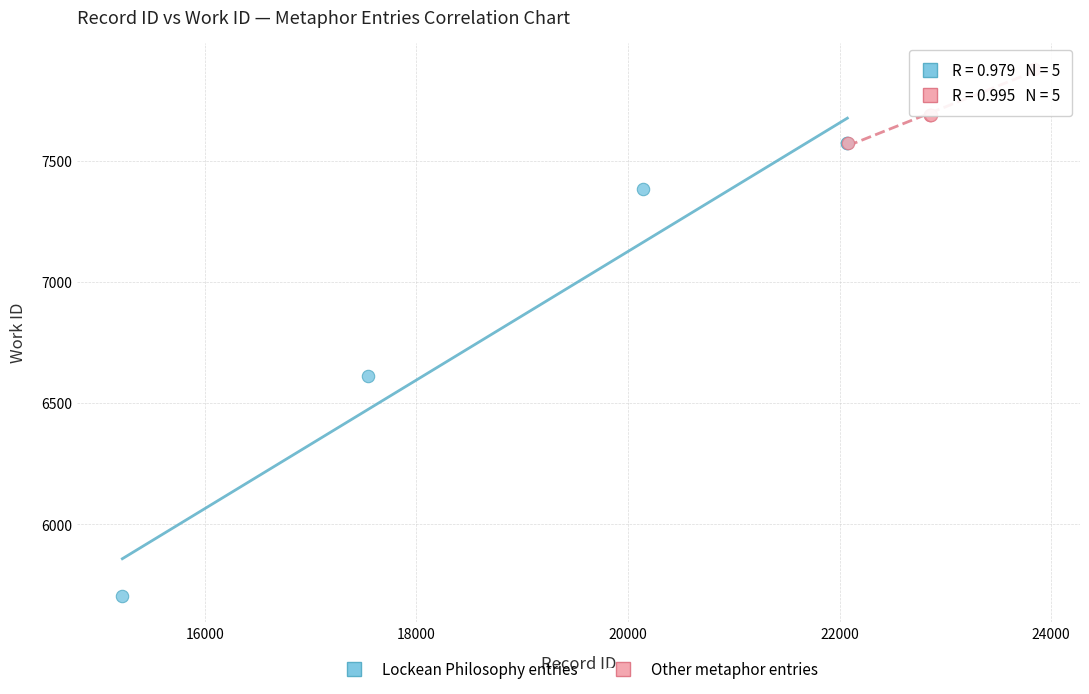

Which series has the widest spread of Y values?

Lockean Philosophy entries